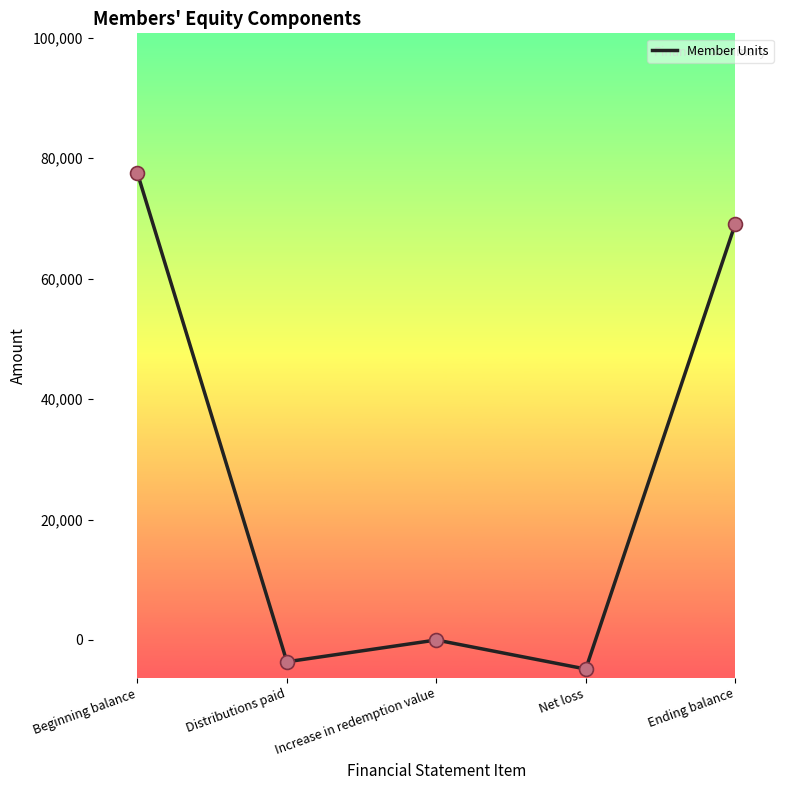

What is the change in value from Beginning balance to Distributions paid?

-81105